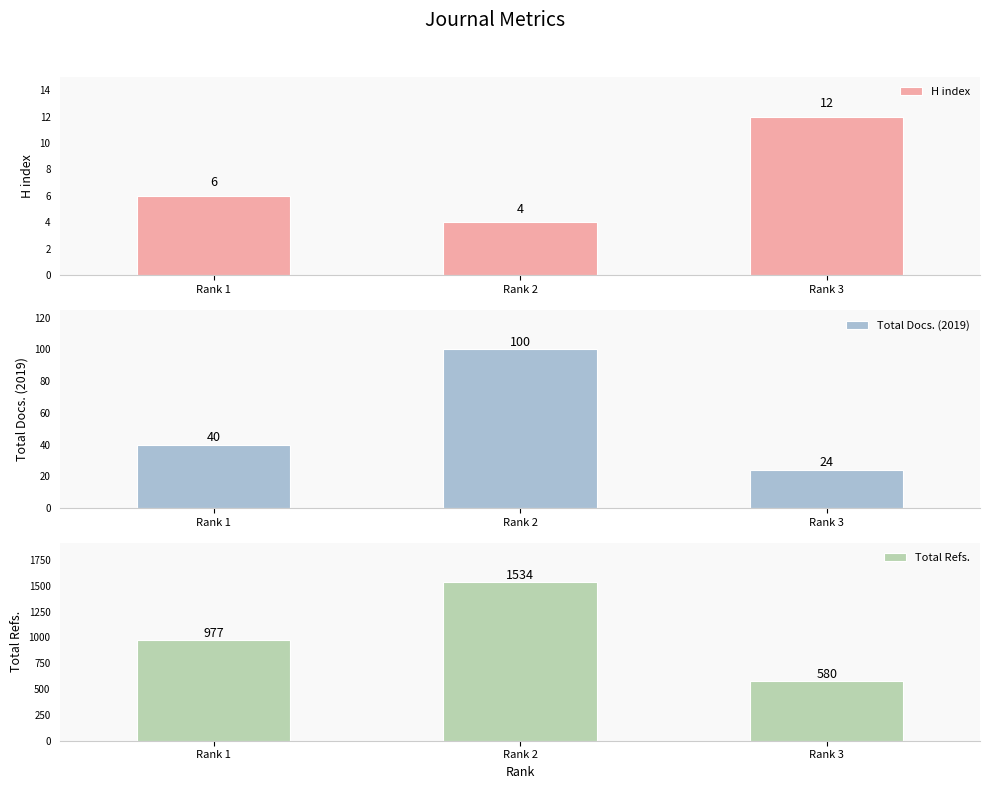

Reading left to right, transcribe all the data shown in this chart.

H index: Rank 1=6	Rank 2=4	Rank 3=12
Total Docs. (2019): Rank 1=40	Rank 2=100	Rank 3=24
Total Refs.: Rank 1=977	Rank 2=1534	Rank 3=580